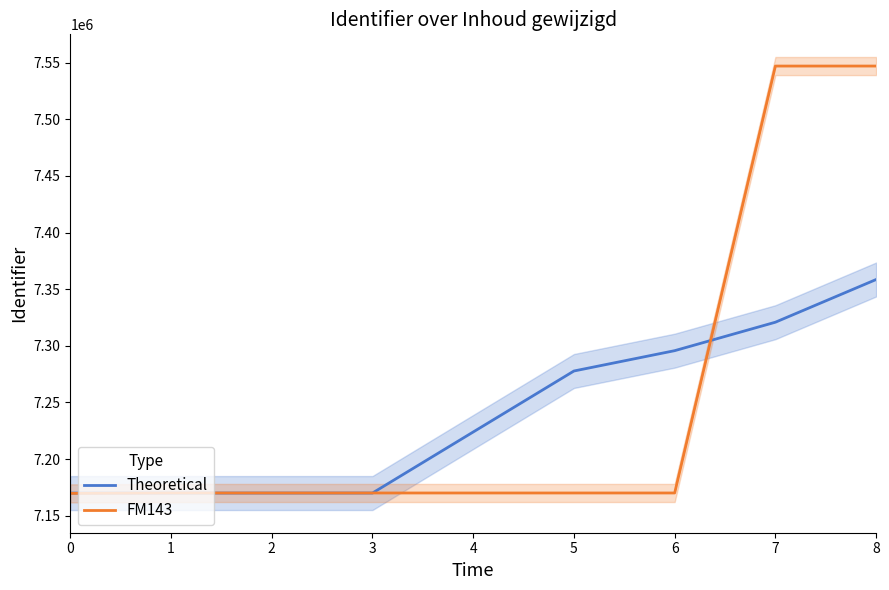

Reading left to right, transcribe all the data shown in this chart.

Theoretical: 0=7169944.0	1=7169961.8	2=7169973.8	3=7169982.9	4=7223896.4	5=7277762.7	6=7295718.0	7=7320855.2	8=7358560.8
FM143: 0=7169685.0	1=7170028.0	2=7170031.0	3=7170032.0	4=7170033.0	5=7170034.0	6=7170037.0	7=7547080.0	8=7547092.0